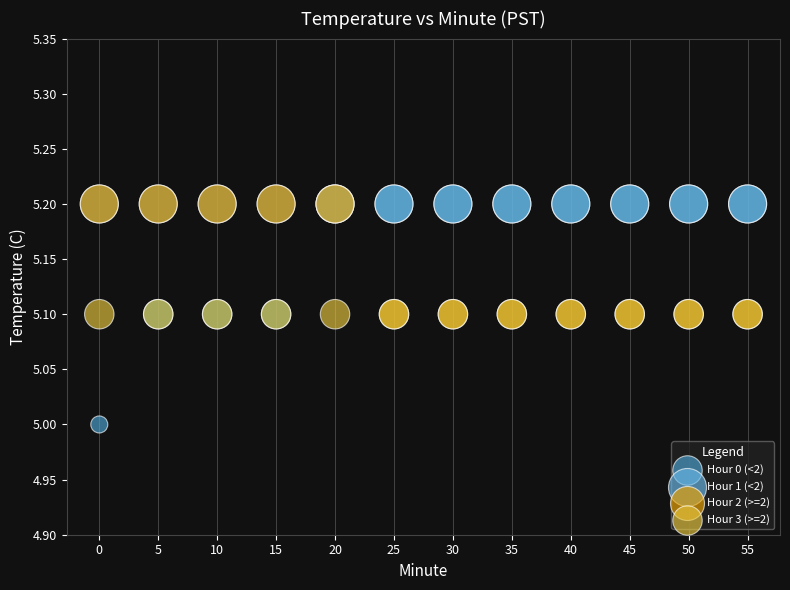

What are all the series names shown in the legend?

Hour 0 (<2), Hour 1 (<2), Hour 2 (>=2), Hour 3 (>=2)